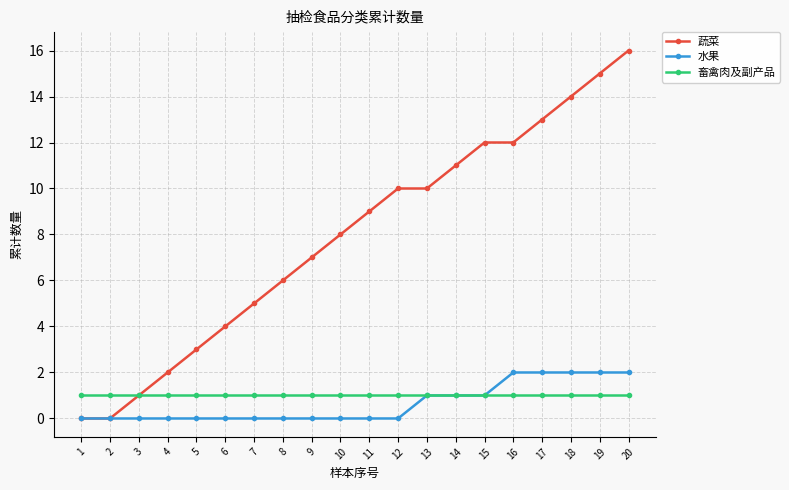

Which series has the widest spread of values?

蔬菜